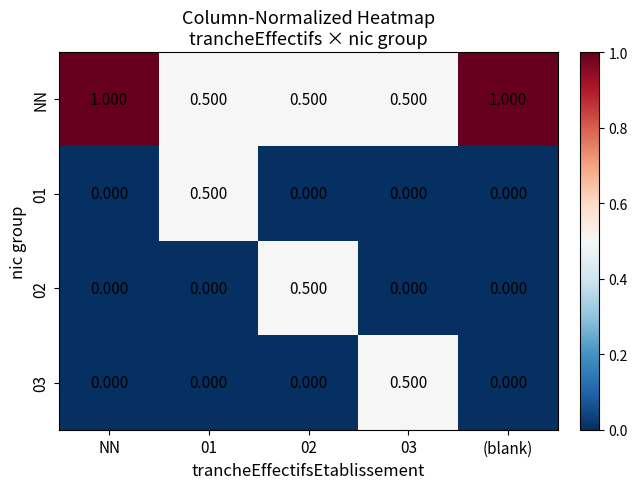

Which series has the largest total across all categories?

NN